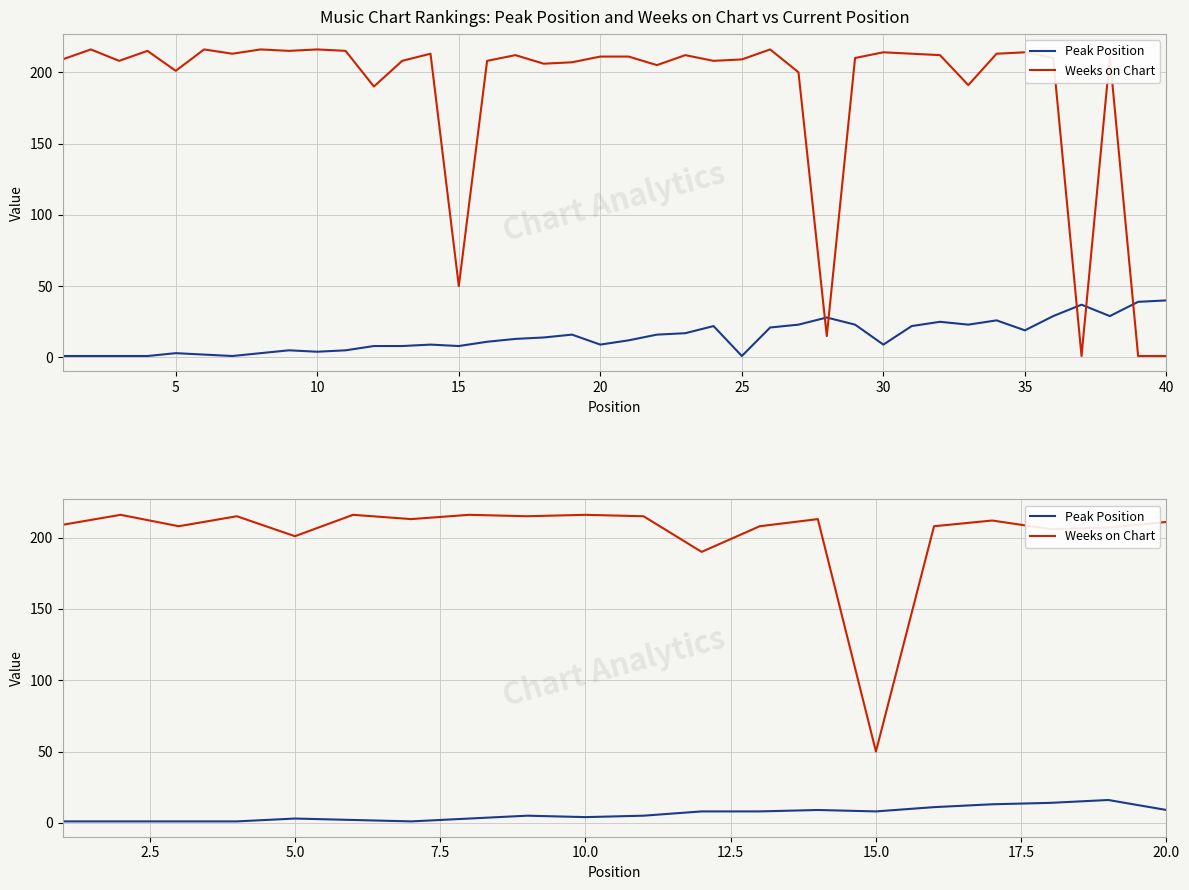

True or false: Peak Position and Weeks on Chart intersect in this chart.

False